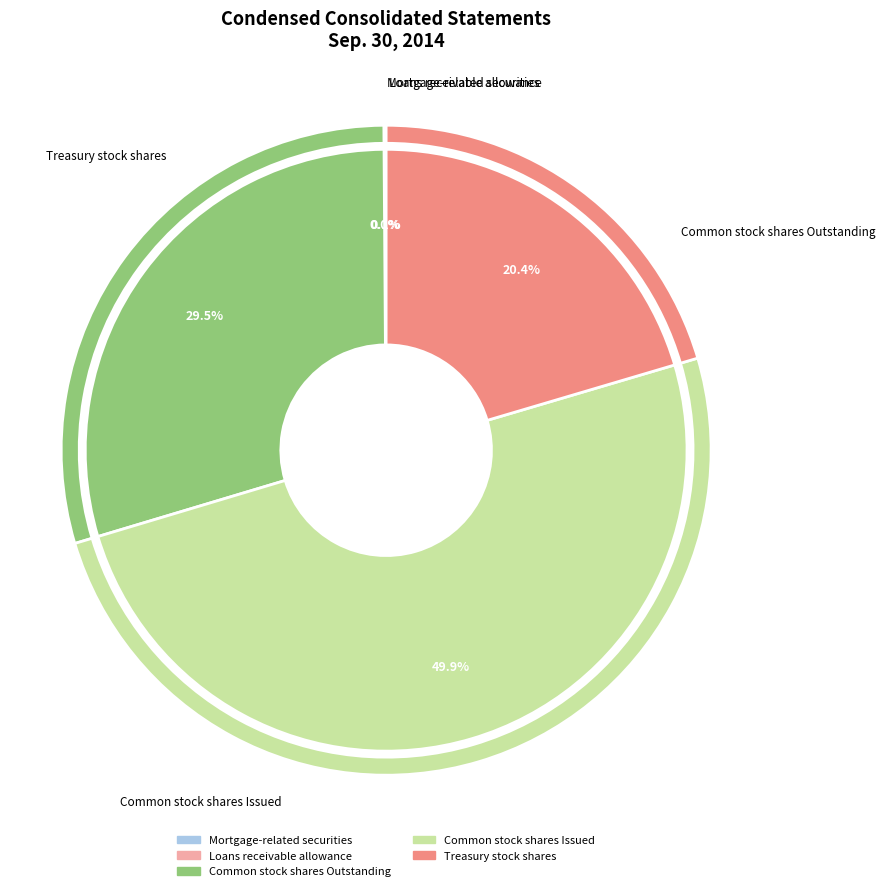

Is the sum of Loans receivable allowance and Mortgage-related securities greater than half?

No